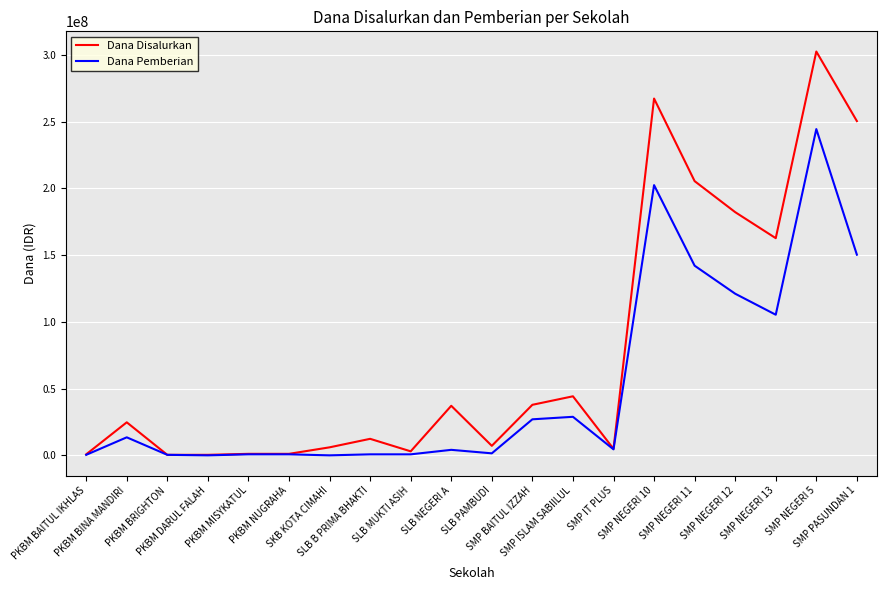

The value of Dana Pemberian at SLB PAMBUDI is 1500000. True or false?

True